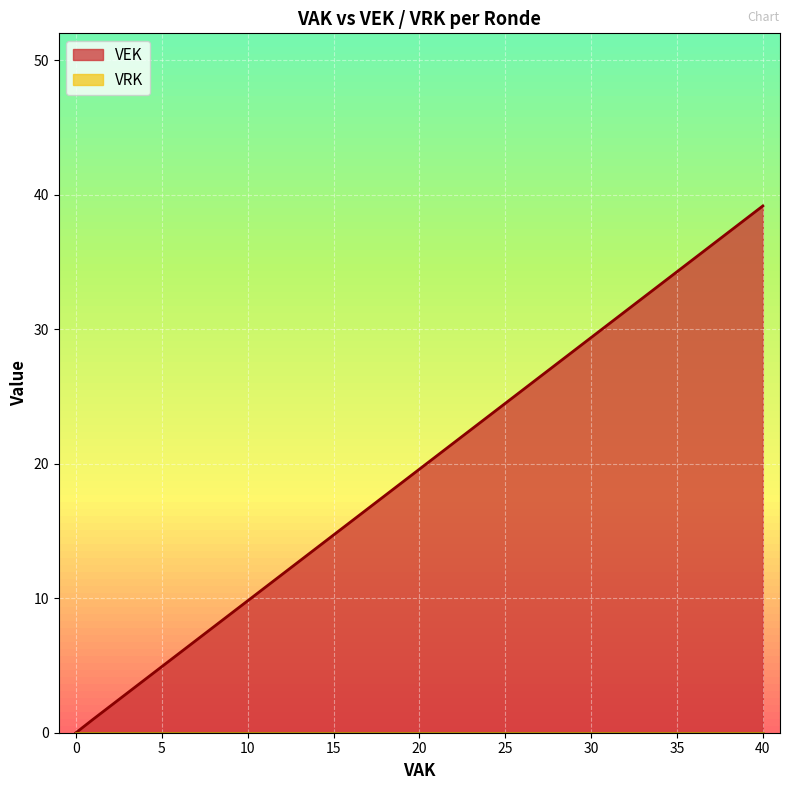

At which category is the sum across all series the highest?

40